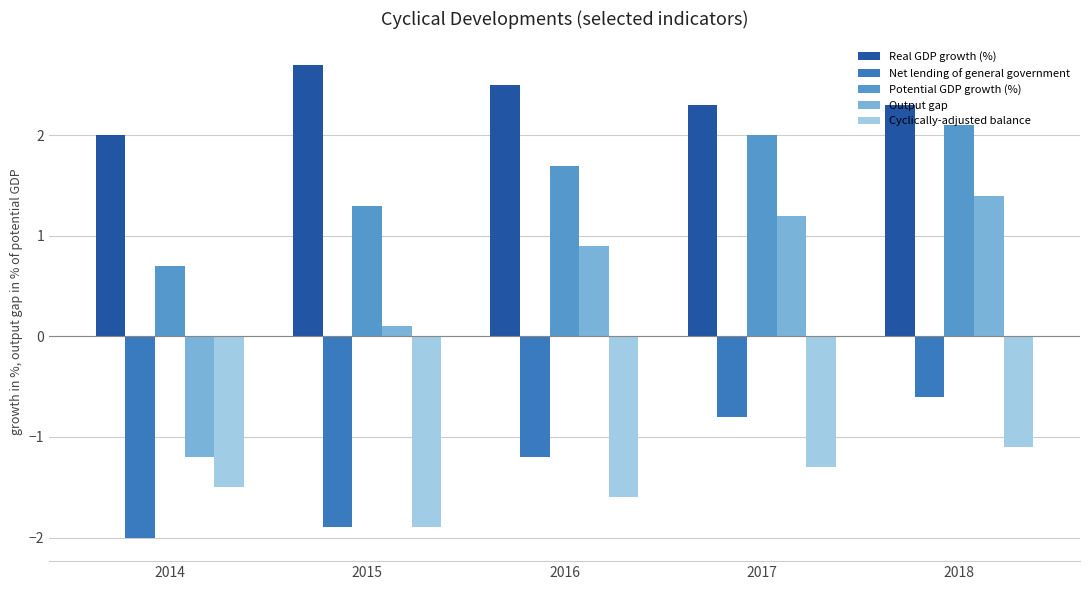

What is the spread (max minus min) of values at 2018?

3.4